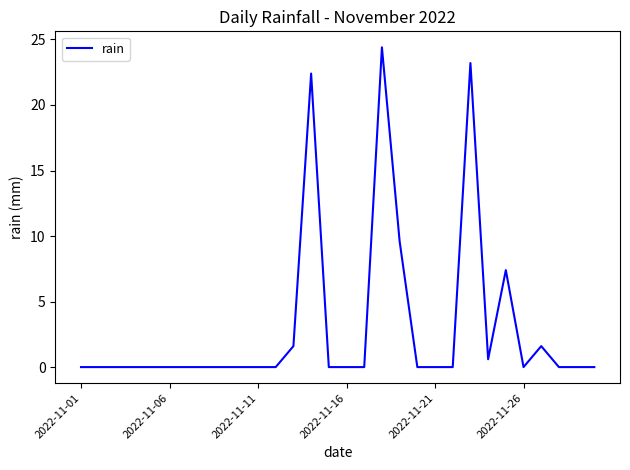

What is the difference between the maximum and minimum values?

24.4